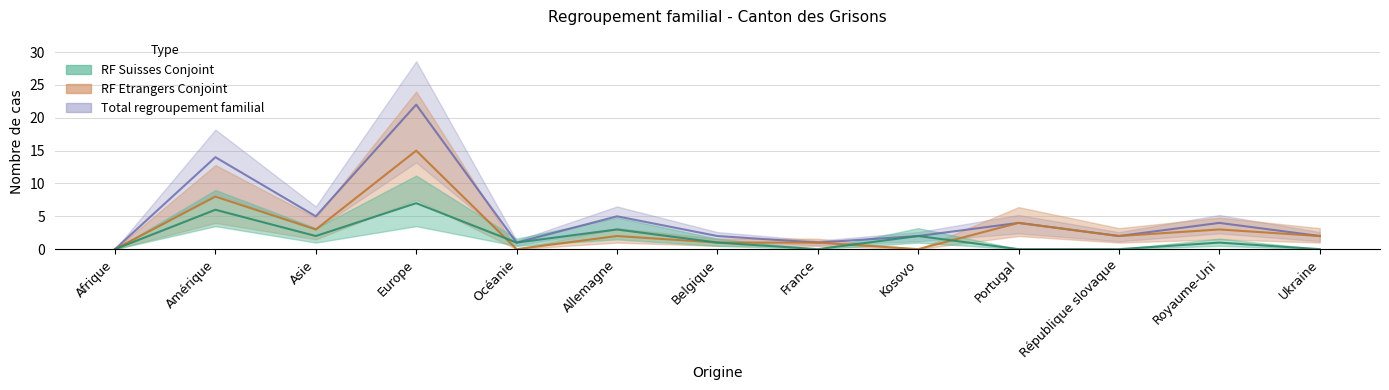

Rank the series by their maximum value, from highest to lowest.

Total regroupement familial, RF Etrangers Conjoint, RF Suisses Conjoint